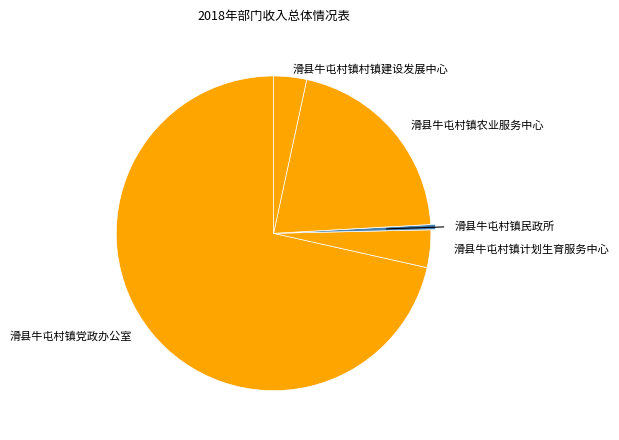

Which slice is the largest?

滑县牛屯村镇党政办公室